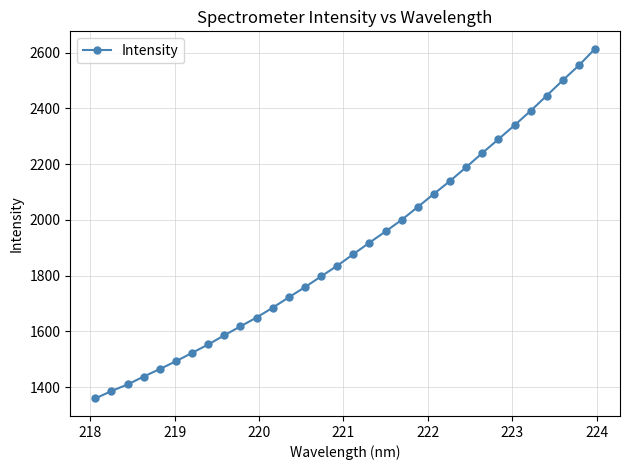

What is the greatest value displayed?

2613.7